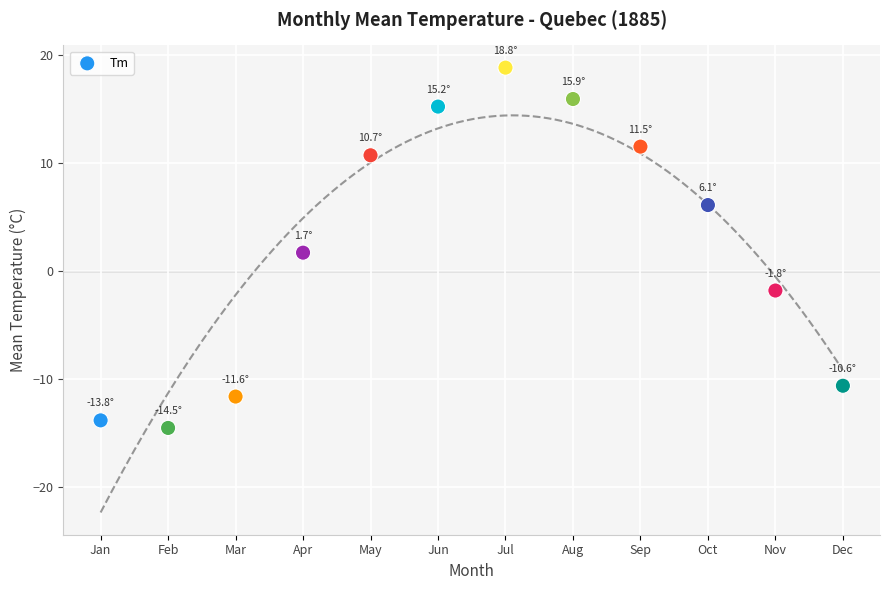

What is the average X value?

6.5